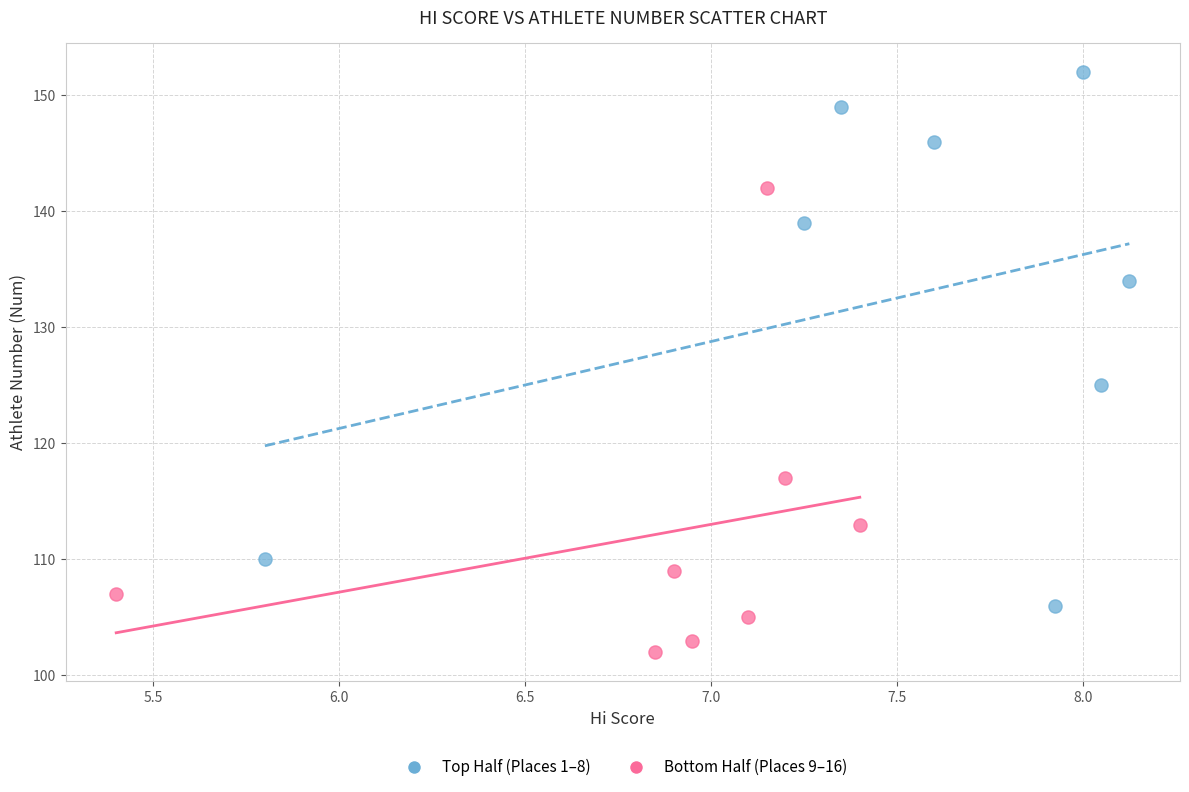

What are all the series names shown in the legend?

Top Half (Places 1–8), Bottom Half (Places 9–16)